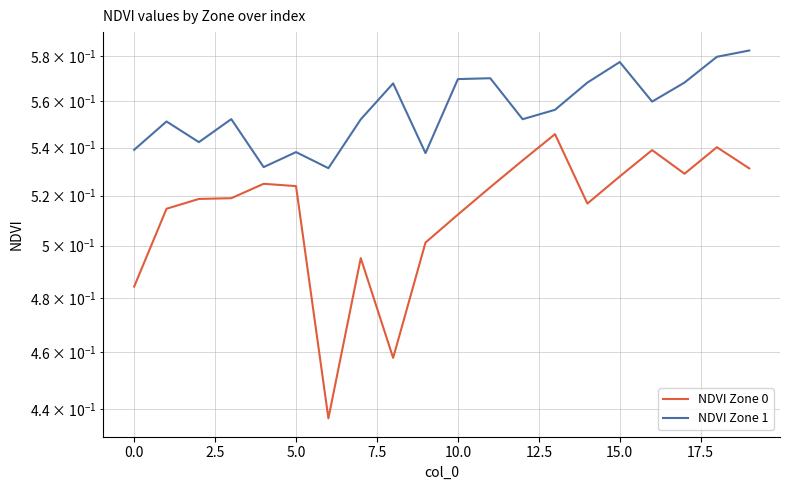

What is the sum of all NDVI Zone 0 values?

10.3